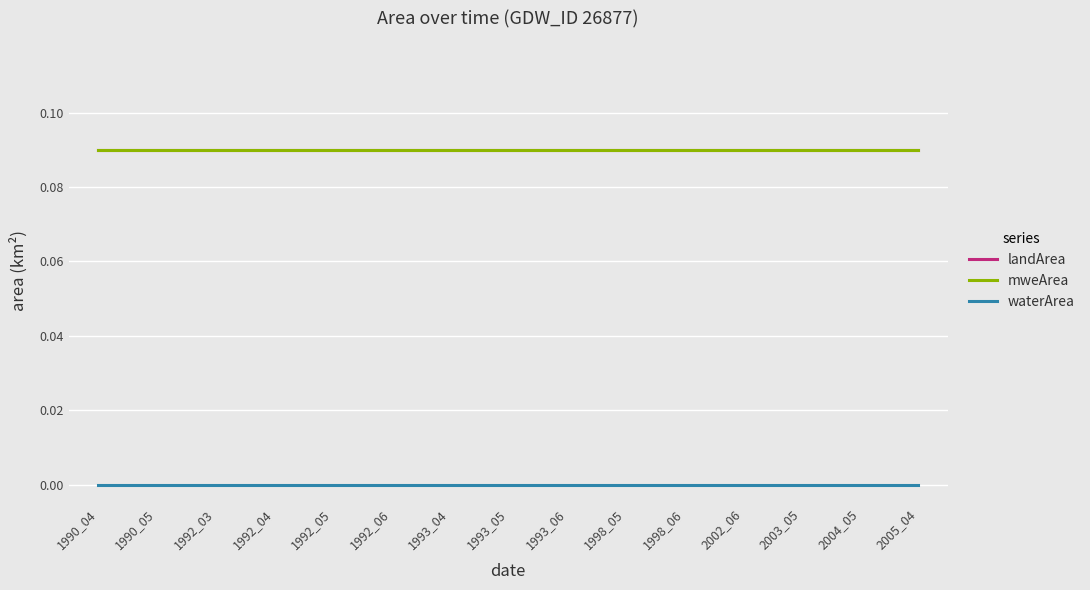

Which label corresponds to the largest value in the chart?

1990_04